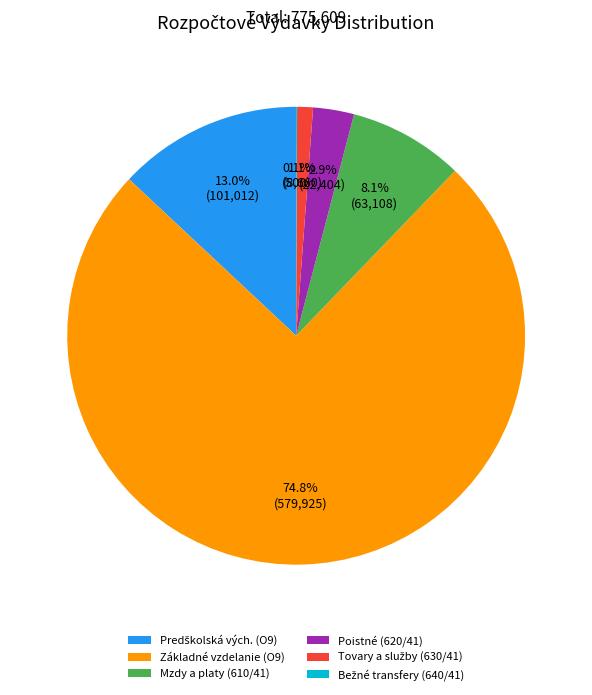

Which slice represents more than half of the pie?

Základné vzdelanie (O9)